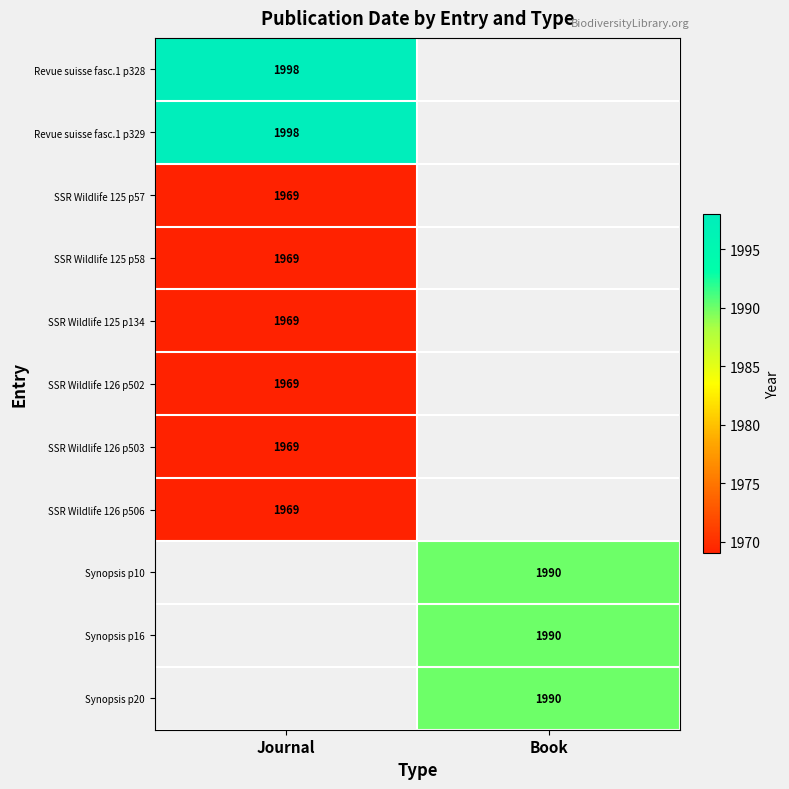

True or false: SSR Wildlife 125 p134 has a value of 1969 at Journal.

True